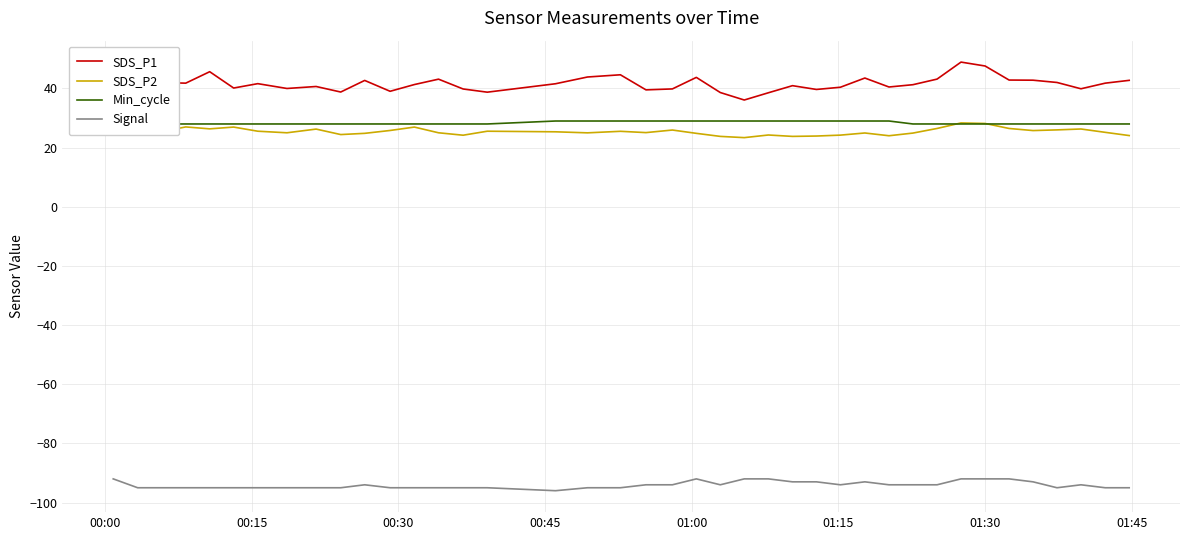

True or false: SDS_P2 and Signal intersect in this chart.

False